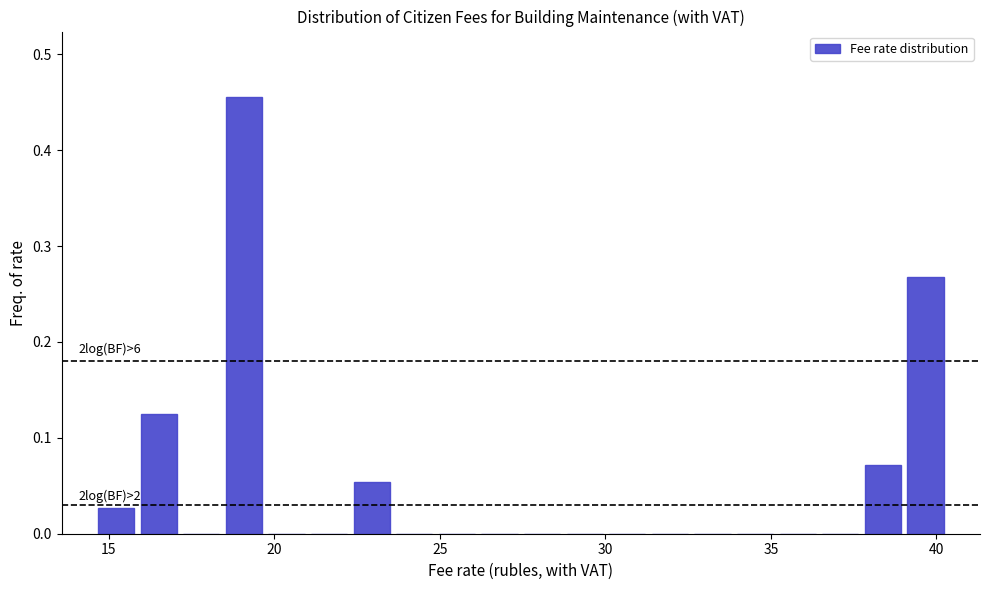

Read against the x-axis, roughly where is the centre of the tallest bar?

19.0